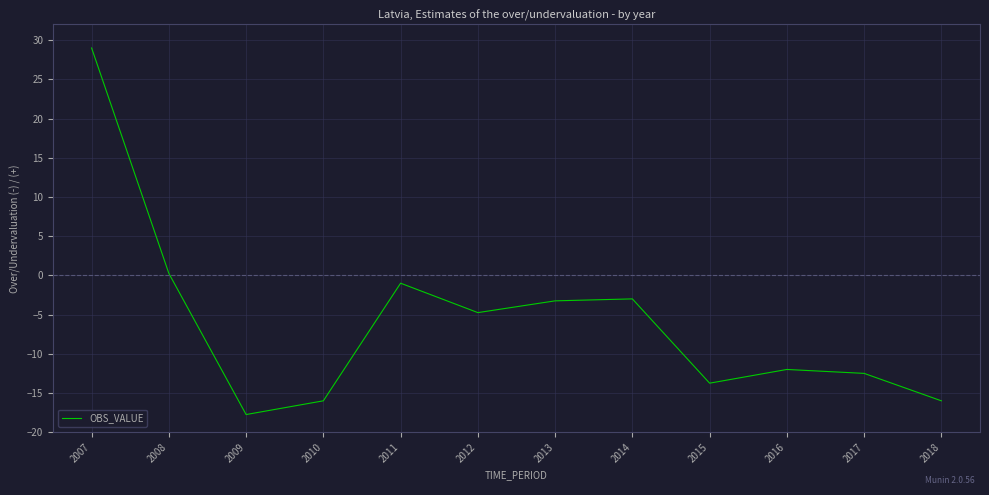

Which label corresponds to the largest value in the chart?

2007